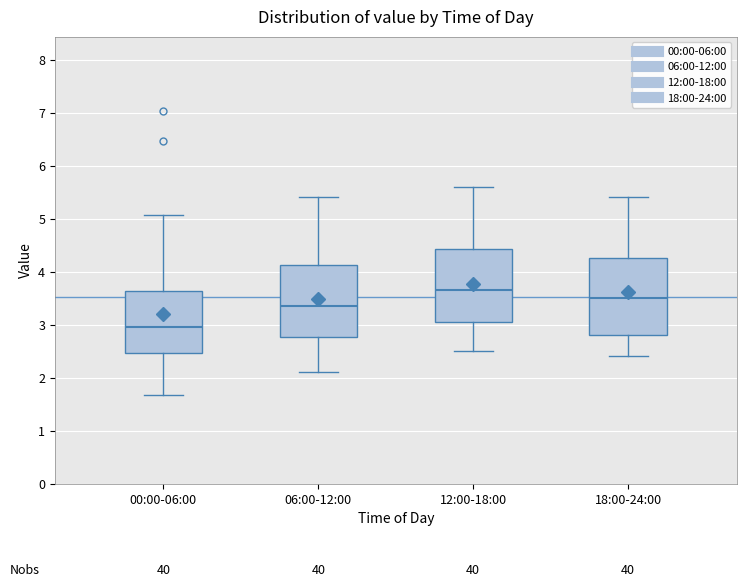

Where does the lower whisker of the box for 06:00-12:00 end on the y-axis? The values are not printed on the chart, so give them approximately, as read against the axis.

2.1